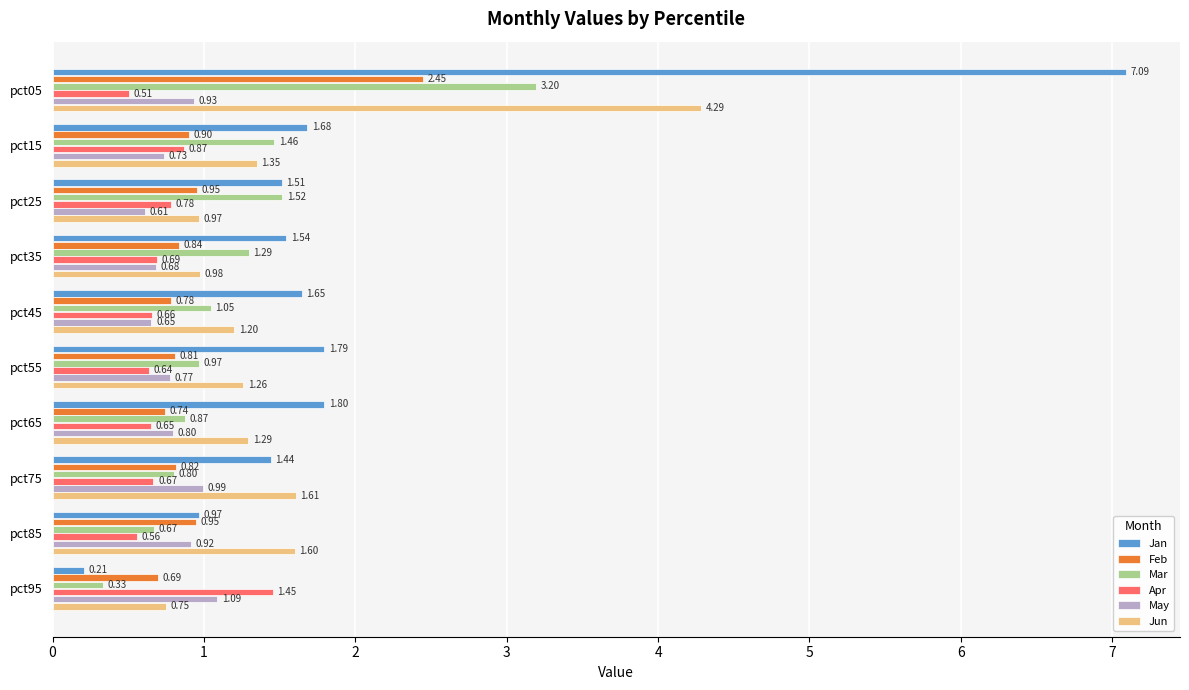

What is the greatest value displayed?

7.1